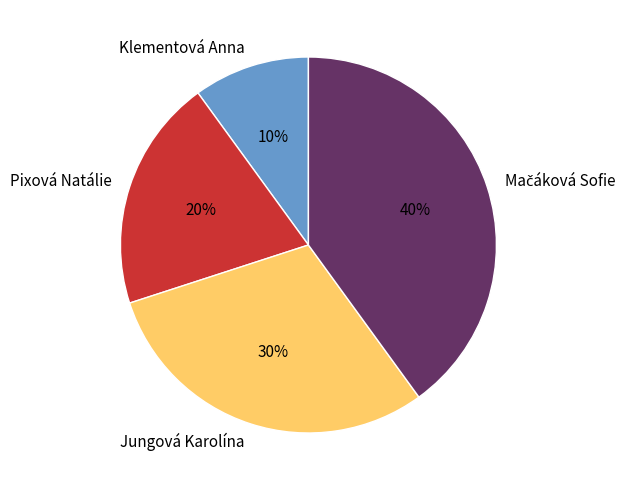

How many slices are in this pie chart?

4